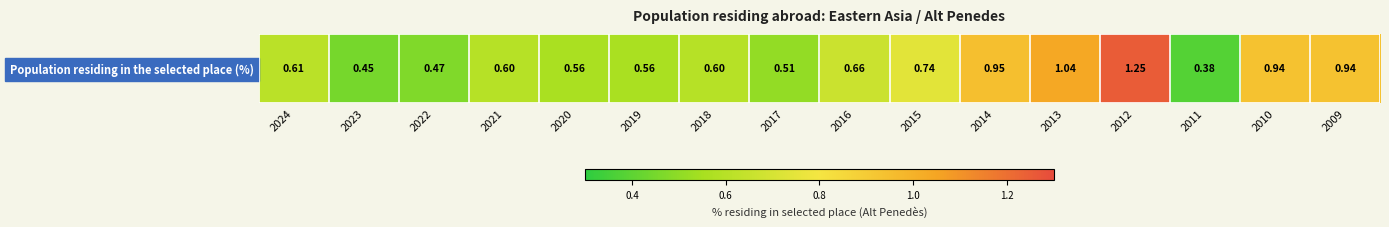

Rank the categories by value from lowest to highest.

2011, 2023, 2022, 2017, 2020, 2019, 2021, 2018, 2024, 2016, 2015, 2010, 2009, 2014, 2013, 2012